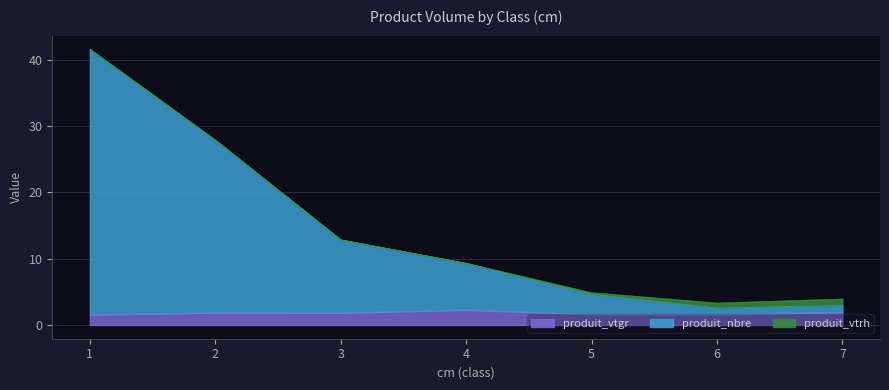

What is the maximum value for produit_vtgr?

2.3